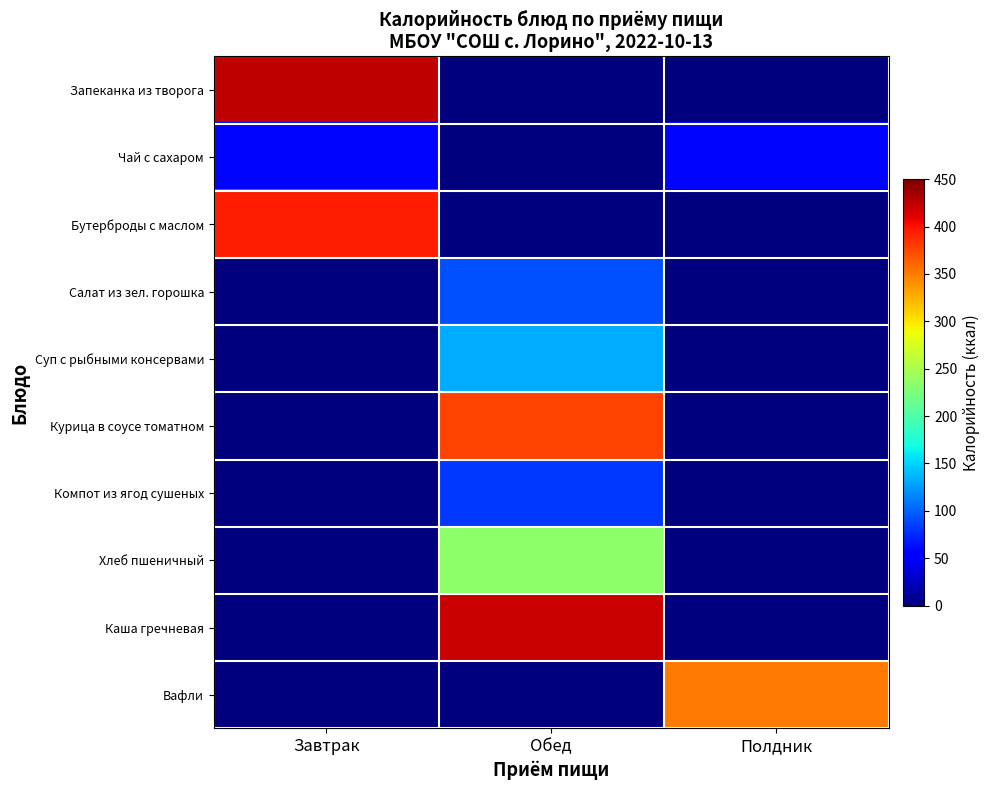

What is the total value across all series at Обед?

1340.9